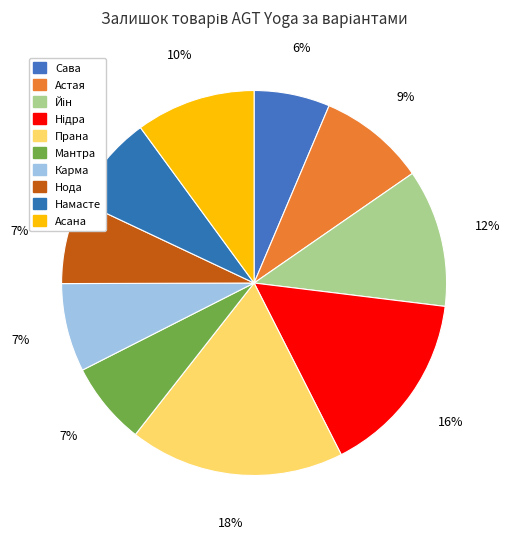

How many segments does this pie chart have?

10